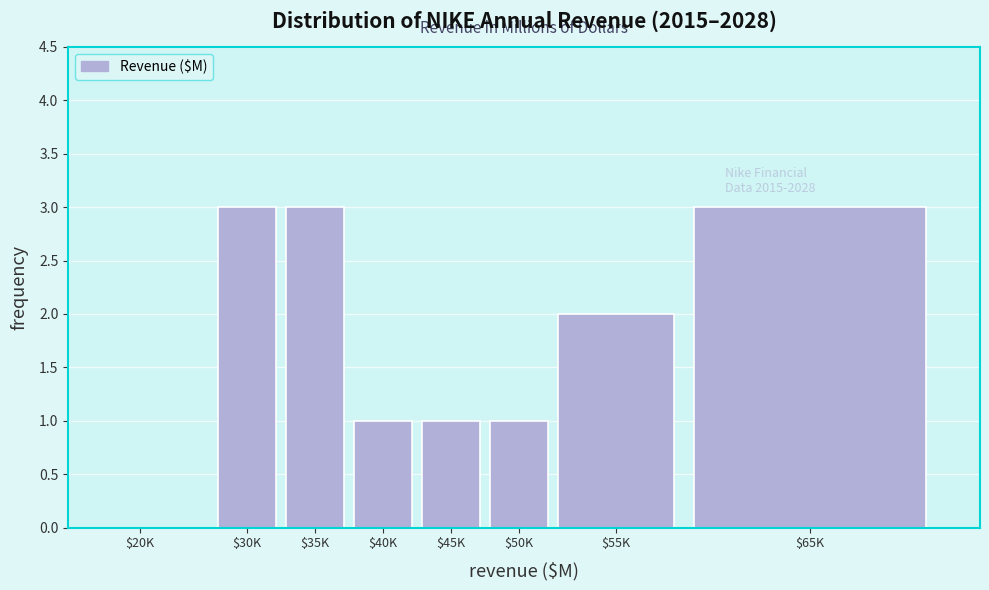

What is the sum of all values?

14